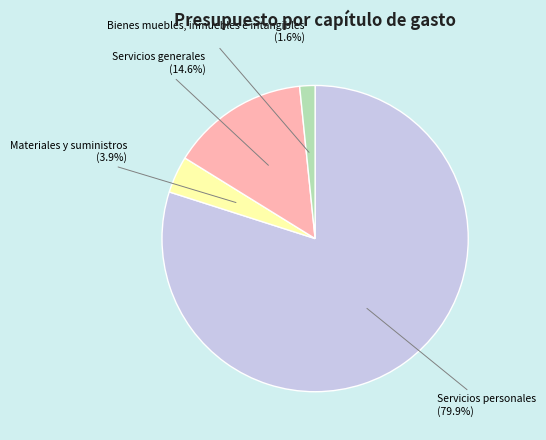

How many segments does this pie chart have?

4